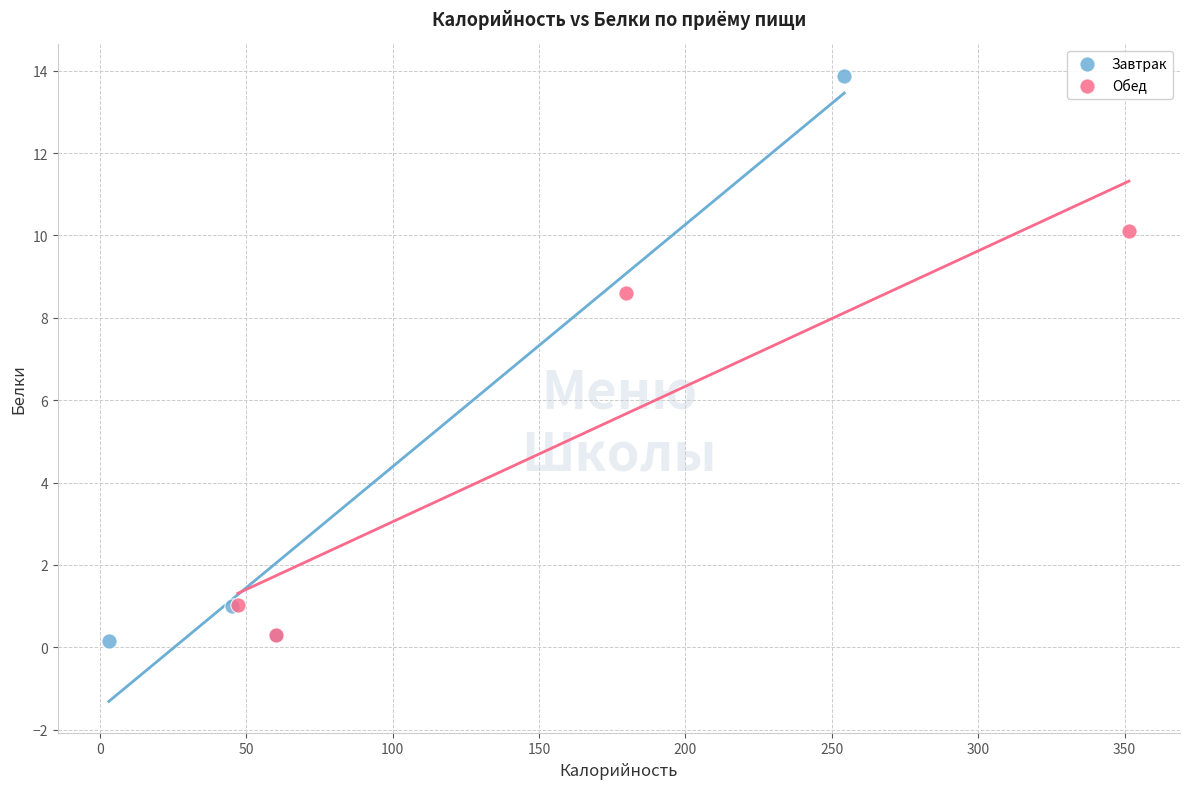

Which series reaches the maximum Y coordinate?

Завтрак